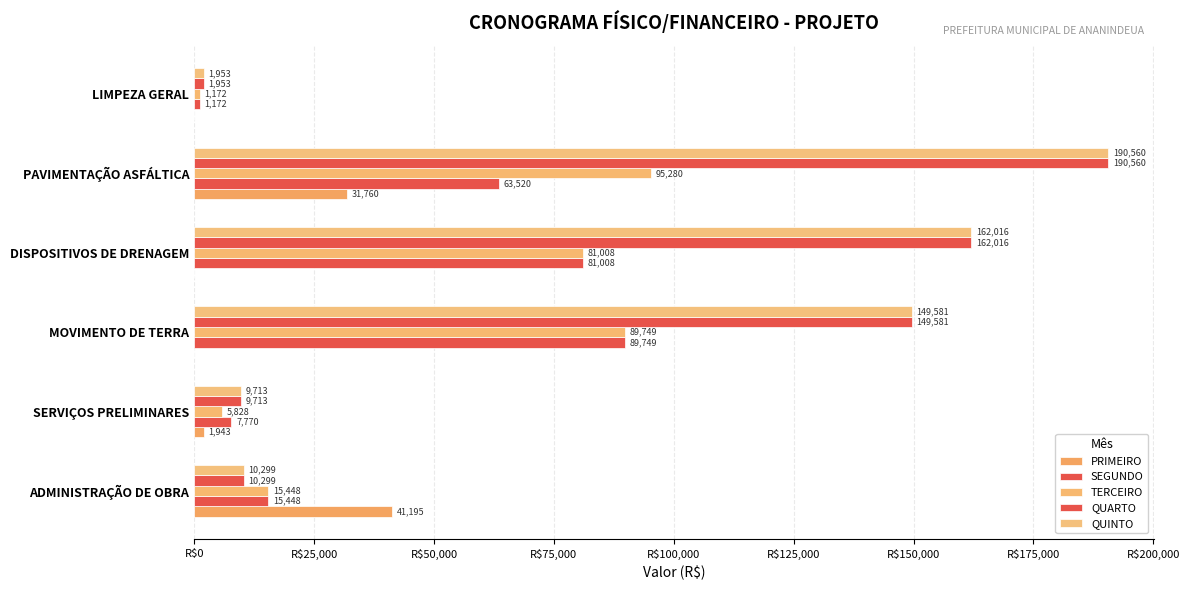

Which series has the largest range (max minus min)?

QUARTO